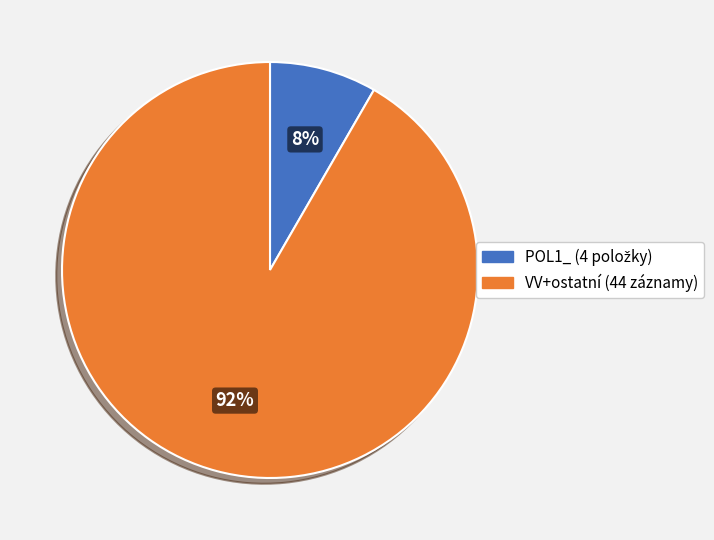

To the nearest percent, what is the average slice percentage?

50%